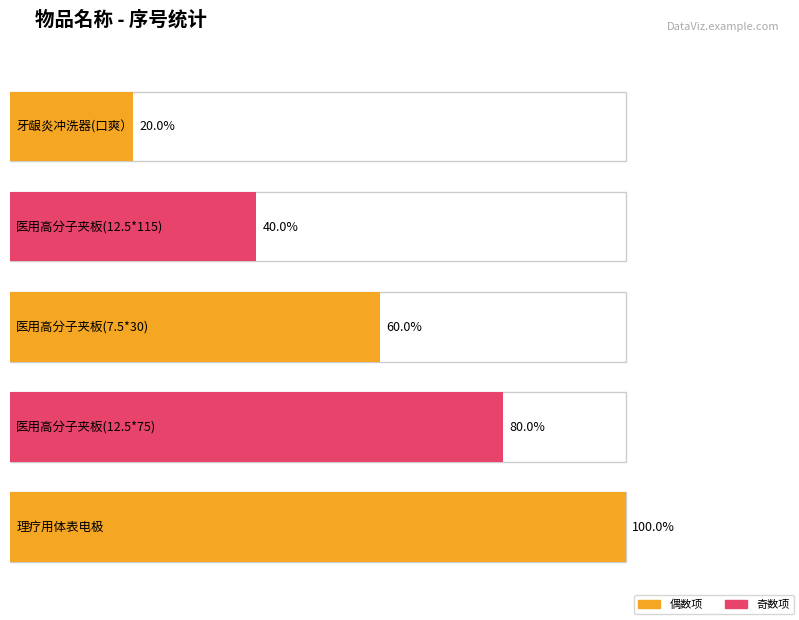

What is the label of the 4th bar from the left?

医用高分子夹板(12.5*75)